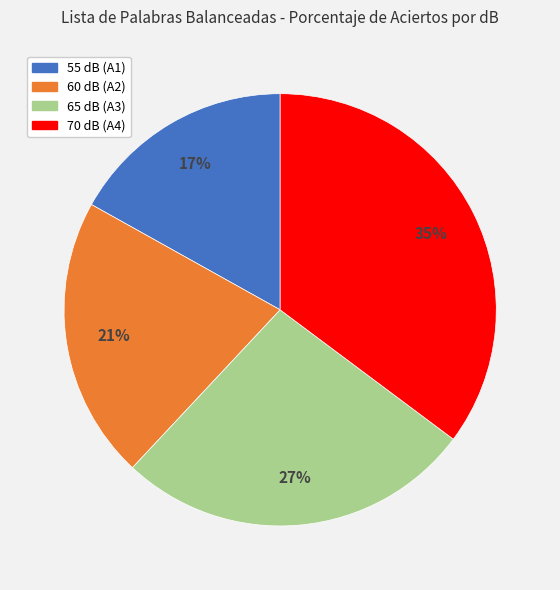

Count the number of slices in the pie.

4